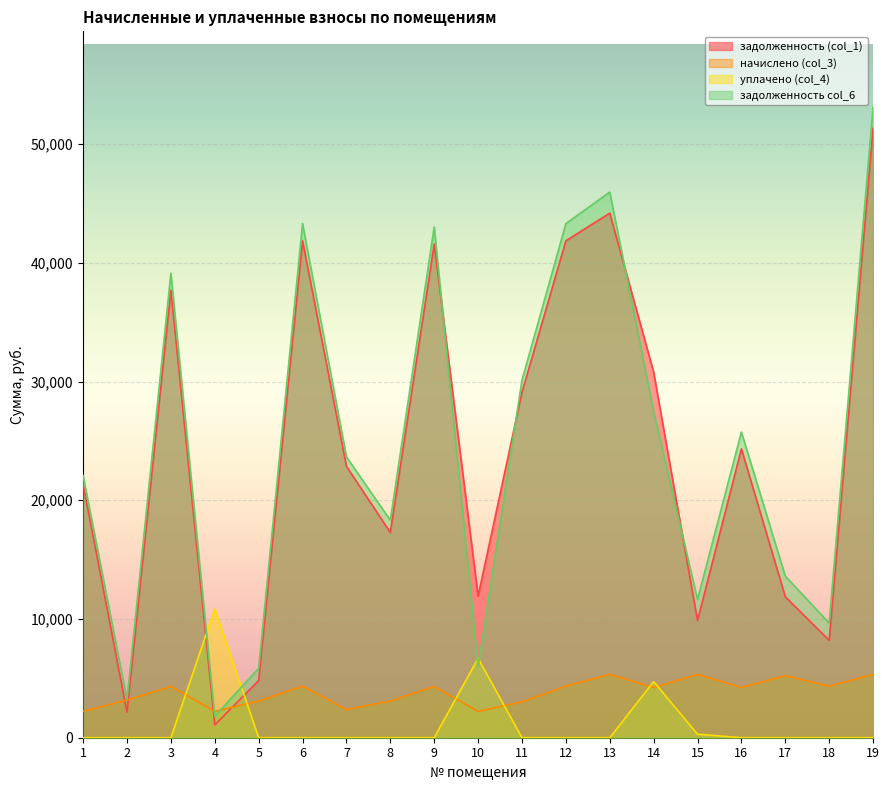

What is the minimum value for задолженность (col_1)?

1075.5